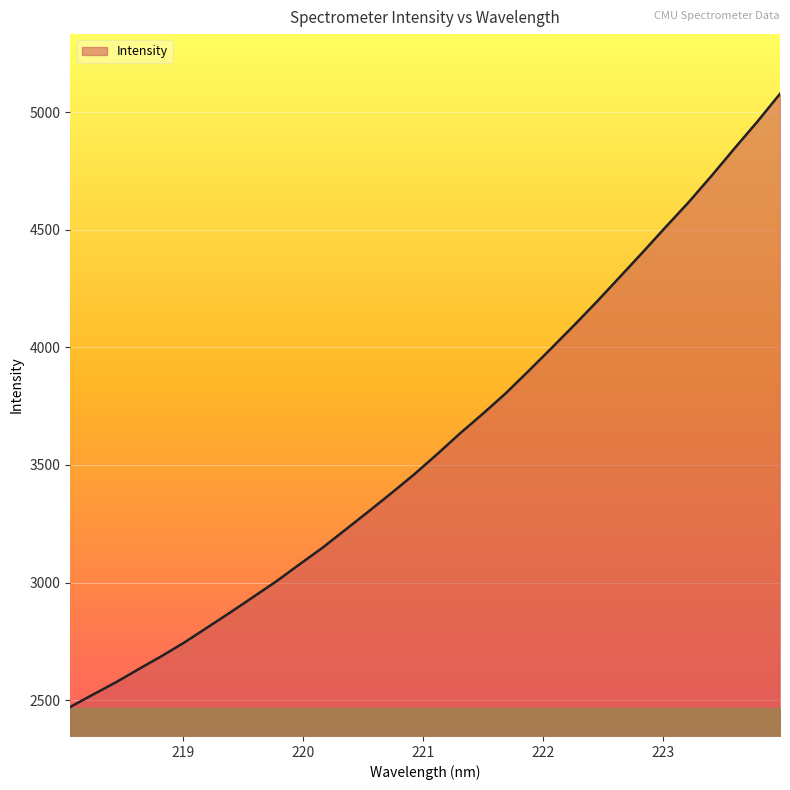

What is the maximum value shown in the chart?

5078.4